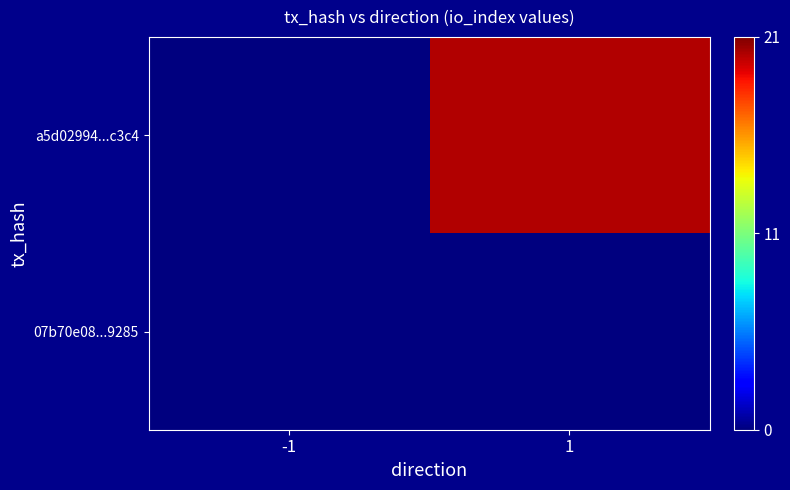

Which series has the widest spread of values?

a5d02994...c3c4